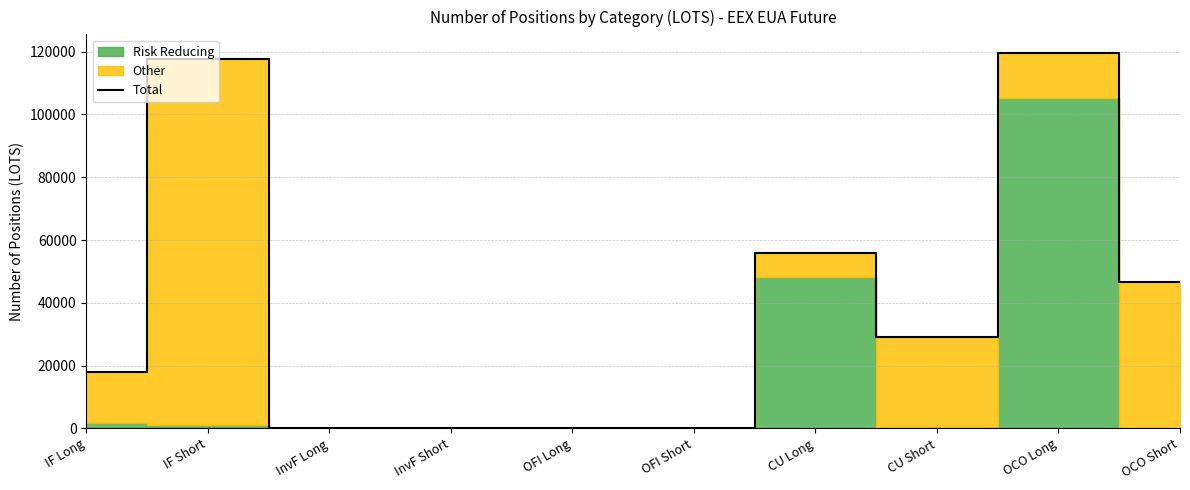

Where is Total nearest to the value 59769?

CU Long